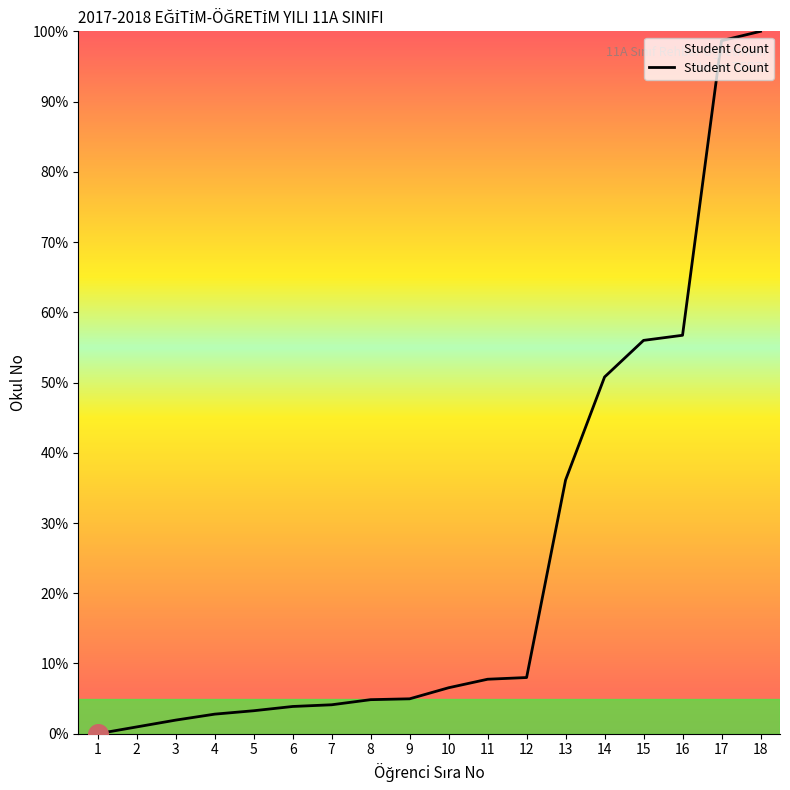

Approximately how many times larger is the value at 10 compared to 9?

1.3